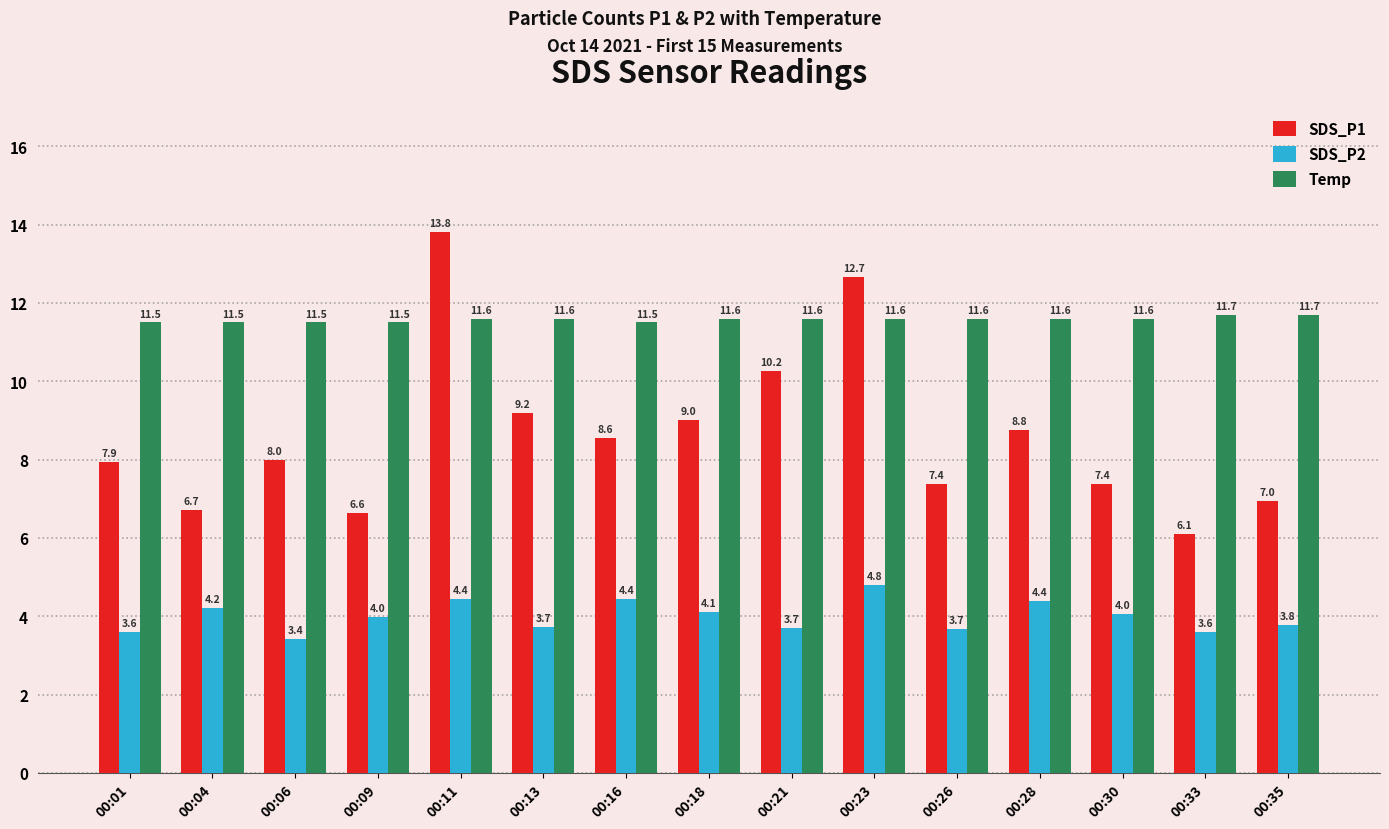

What is the value of the SDS_P1 bar at the 14th from the left?

6.1